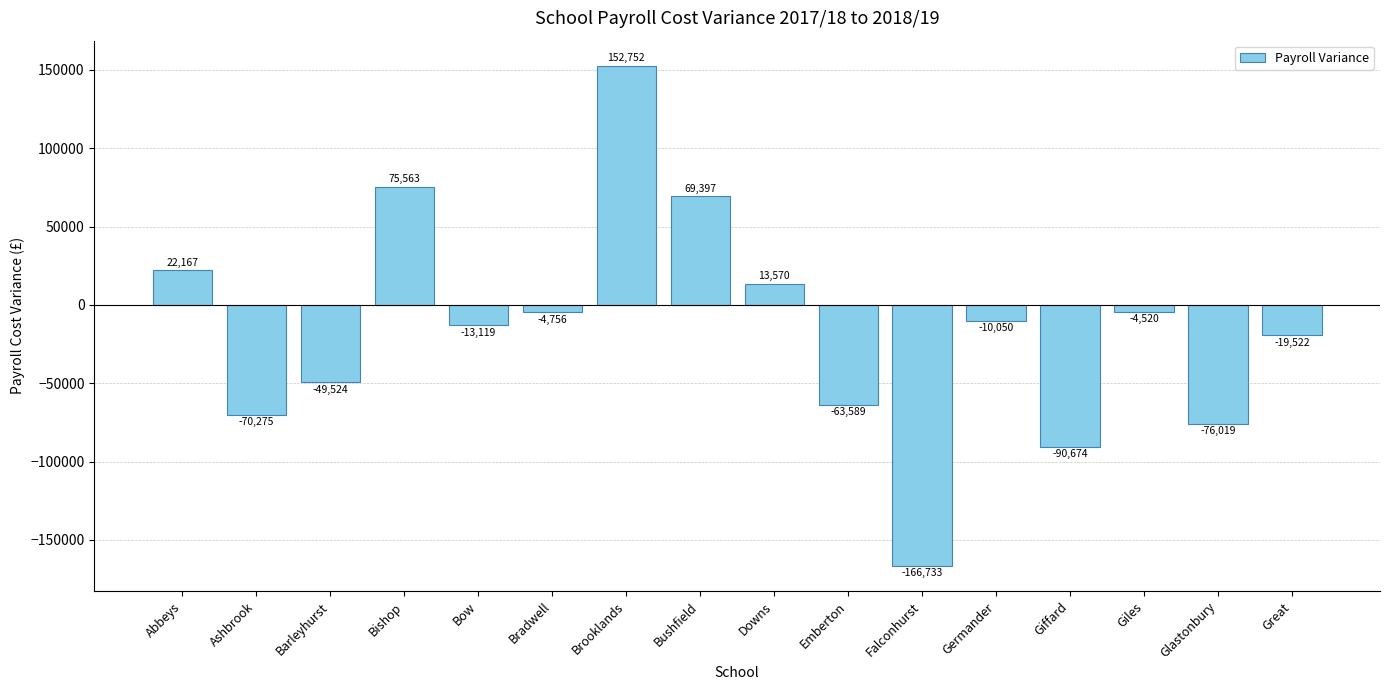

What is the difference between the values at Ashbrook and Bow?

57155.8